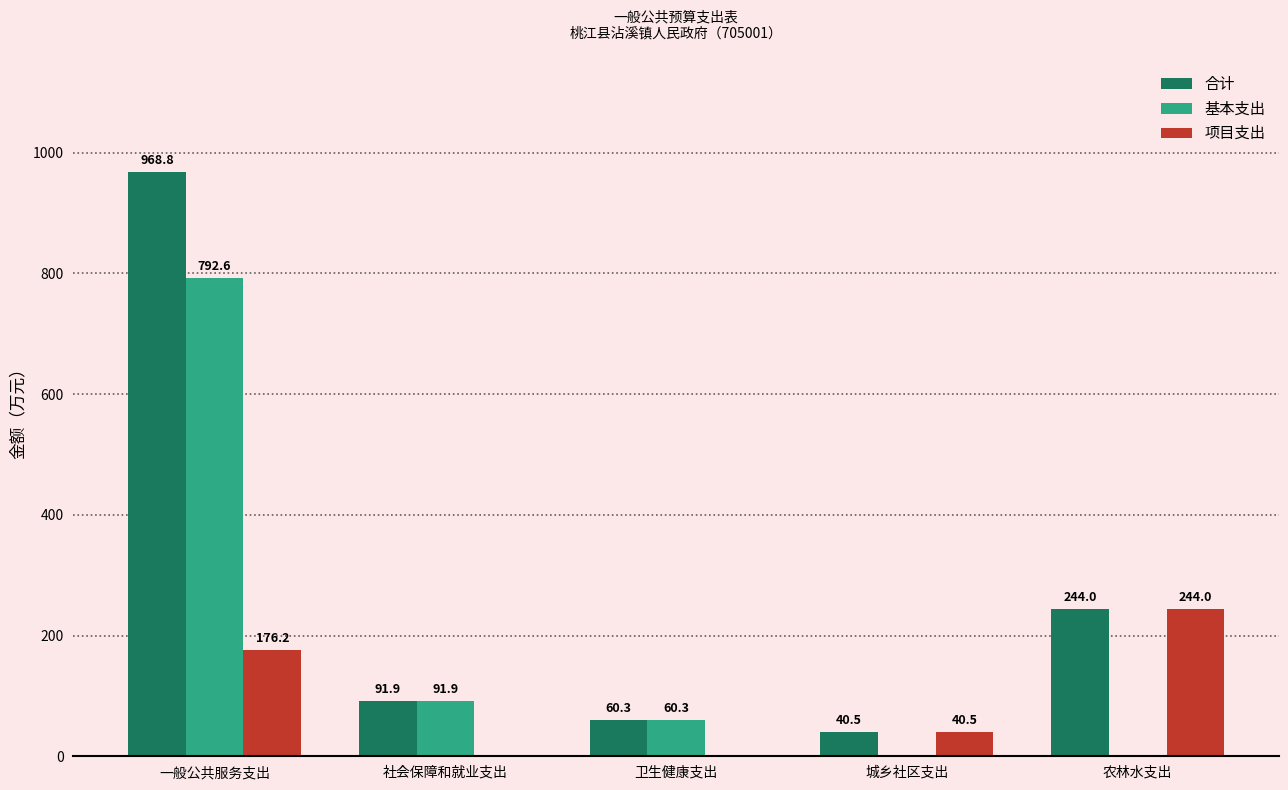

Which series changed the most between 一般公共服务支出 and 卫生健康支出?

合计